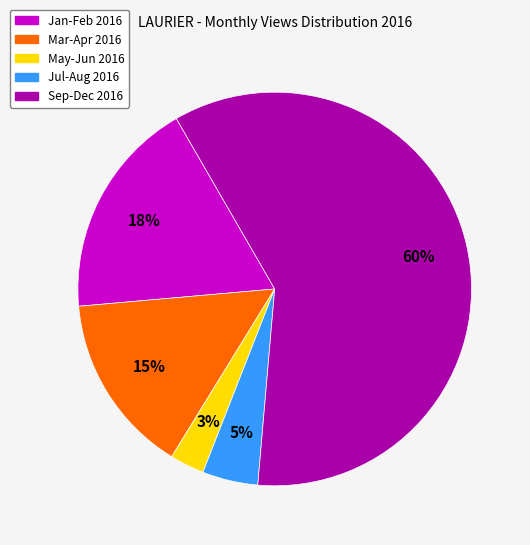

To the nearest percent, what is the average slice percentage?

20%